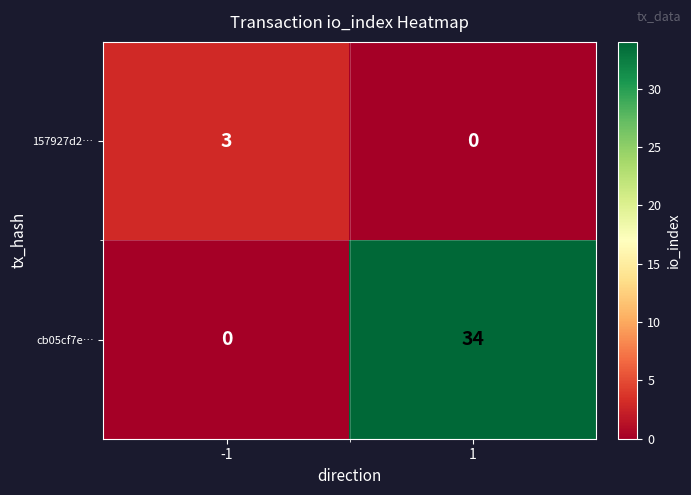

Reading right to left, extract all data points from this chart.

157927d2…: 0	3
cb05cf7e…: 34	0